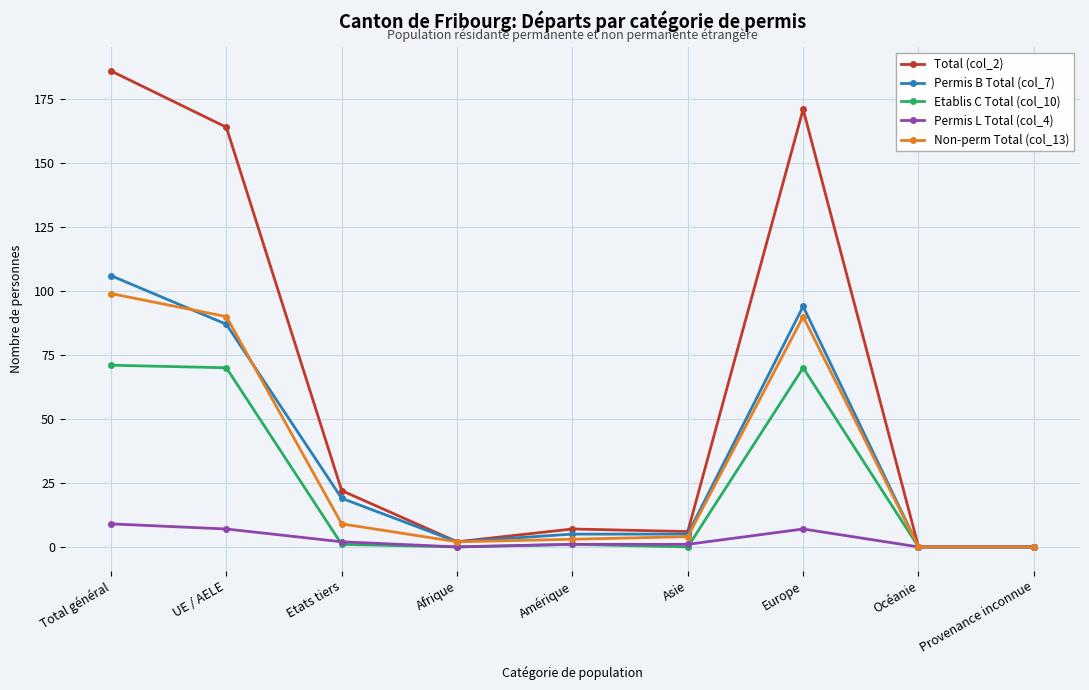

What is the value of the Non-perm Total (col_13) point at the 2nd from the left?

90